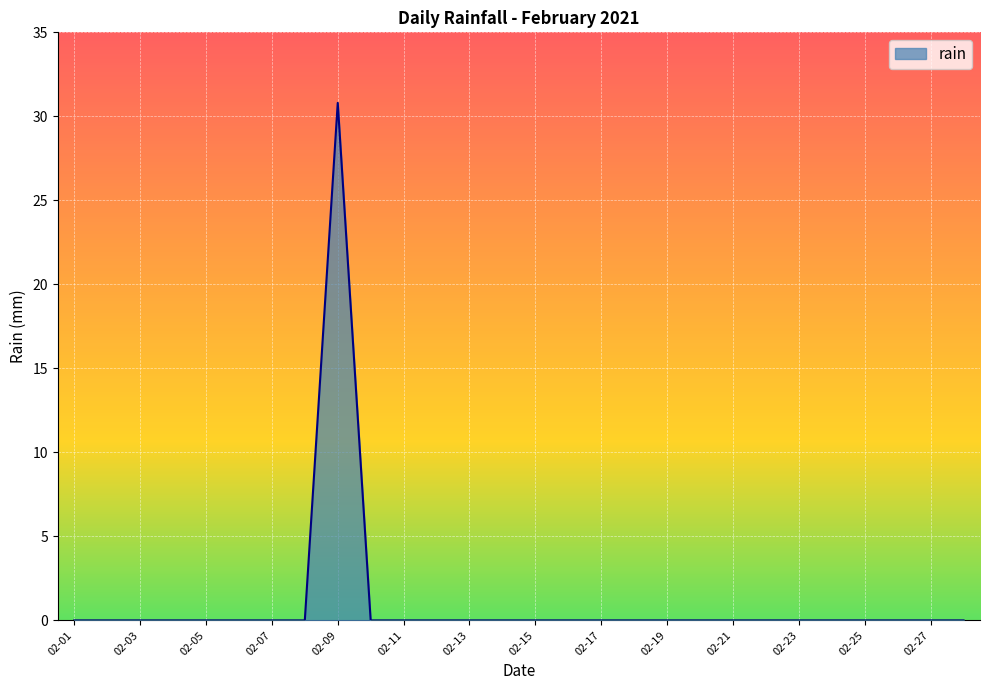

Does the chart have visible grid lines?

Yes